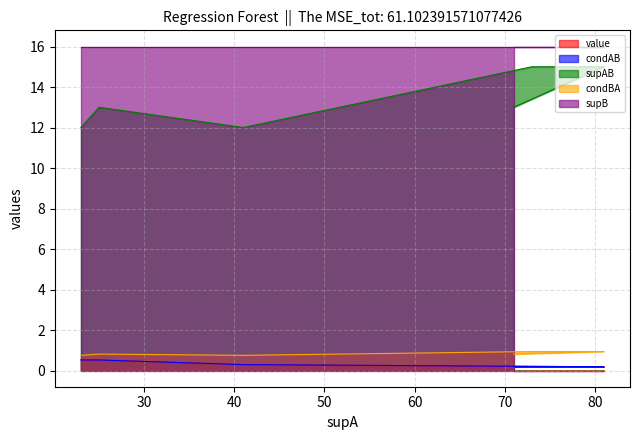

What is the total value across all series at 71?

14.2